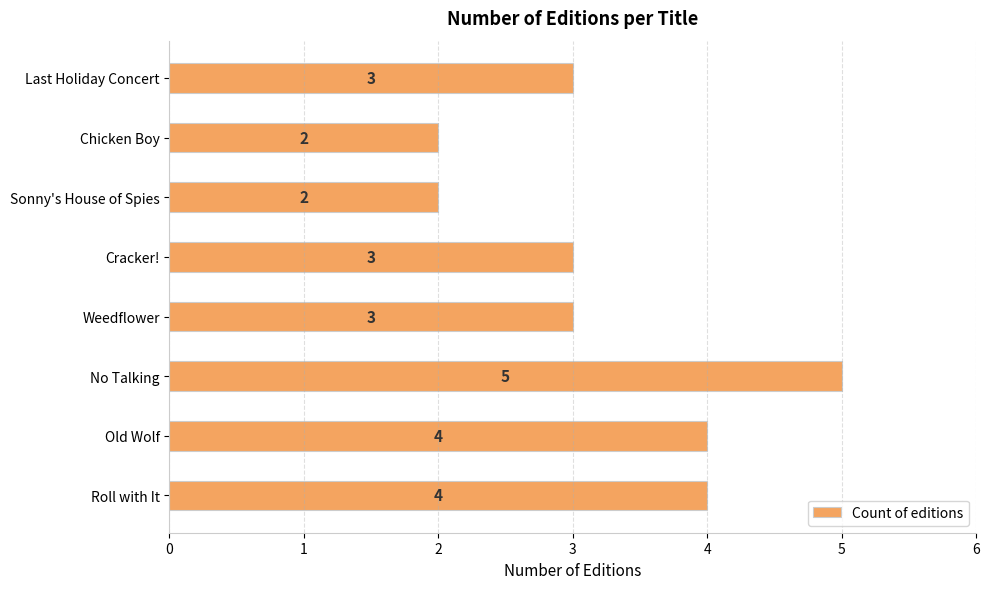

How many data points are less than 3?

2